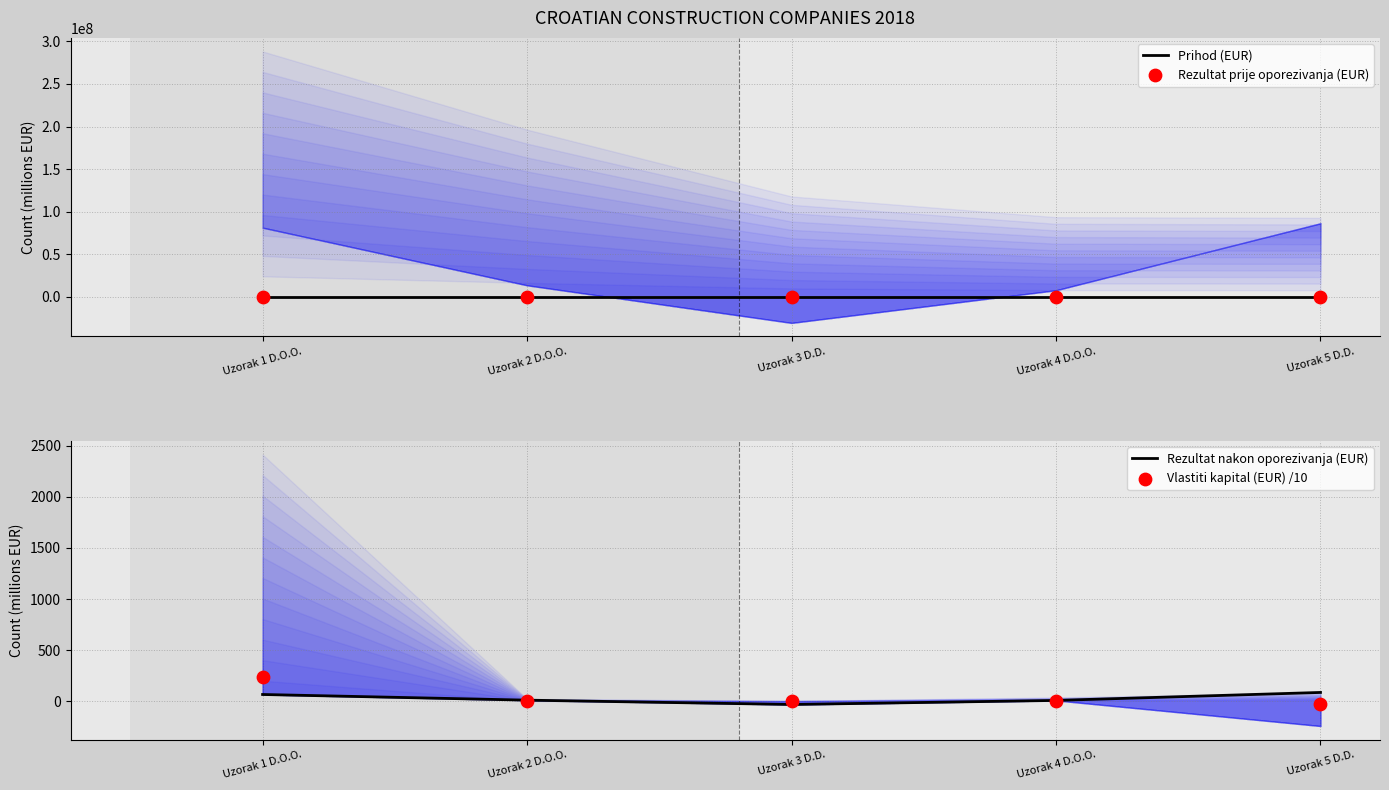

Which series contains the highest Y value?

Prihod (EUR)